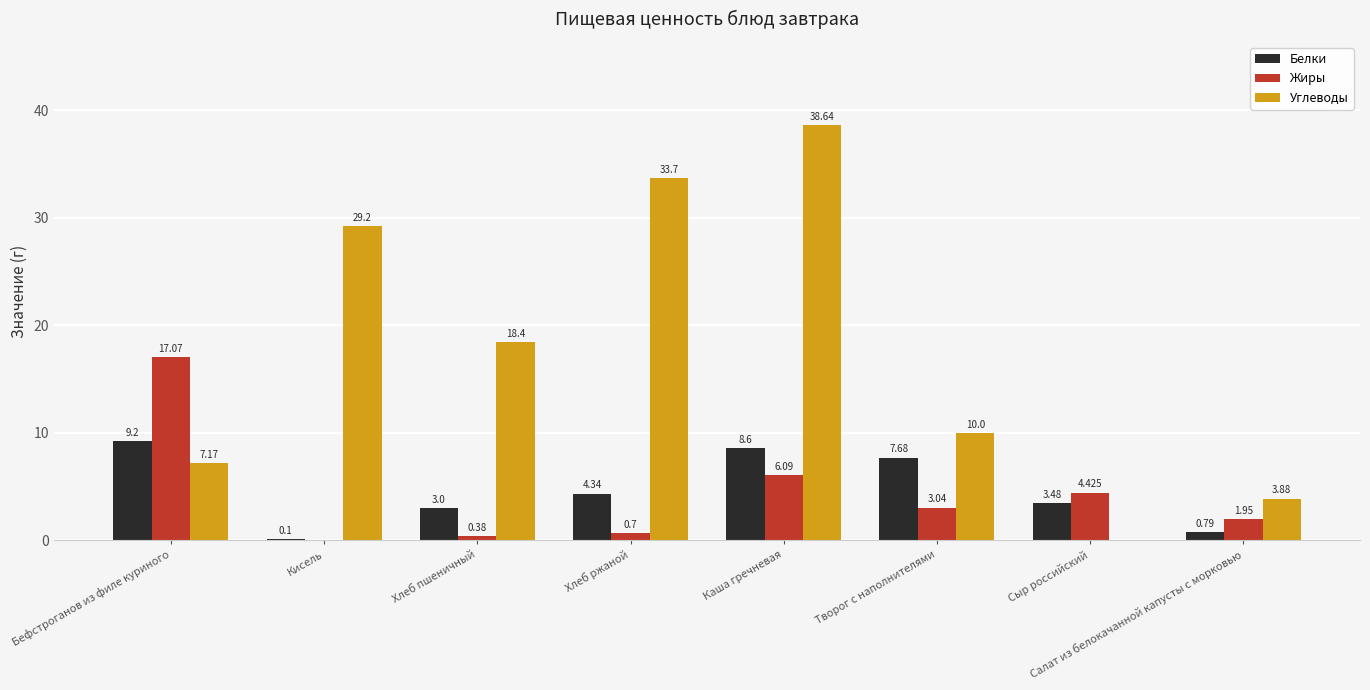

Between Бефстроганов из филе куриного and Сыр российский, which series saw the biggest shift?

Жиры